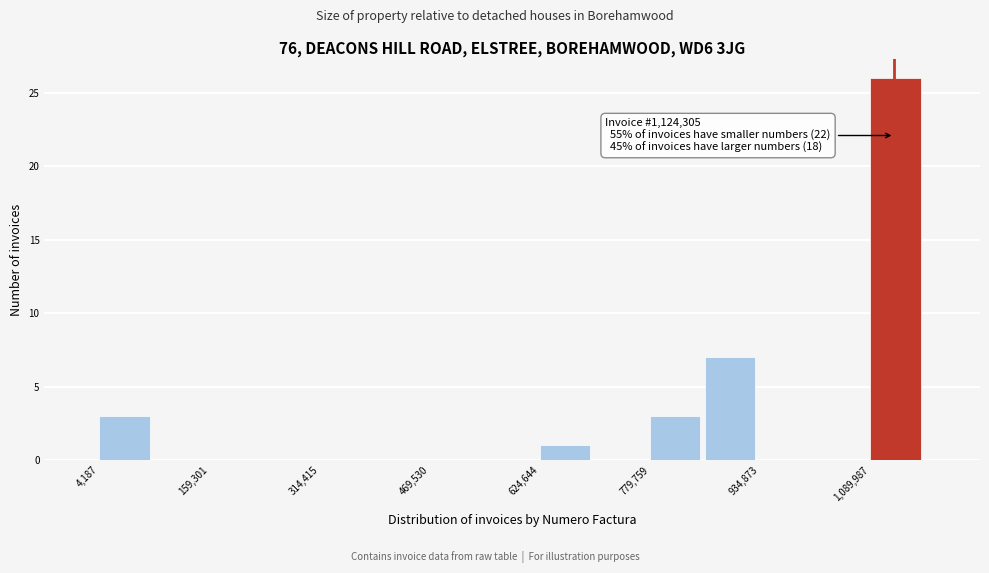

Around what value on the x-axis is the tallest bar? Give the approximate position of its centre, as read against the axis.

1120000